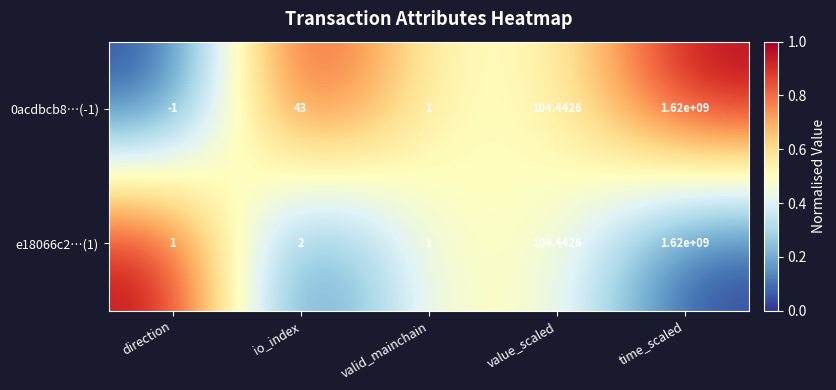

Which series has the largest total across all categories?

0acdbcb8…(-1)